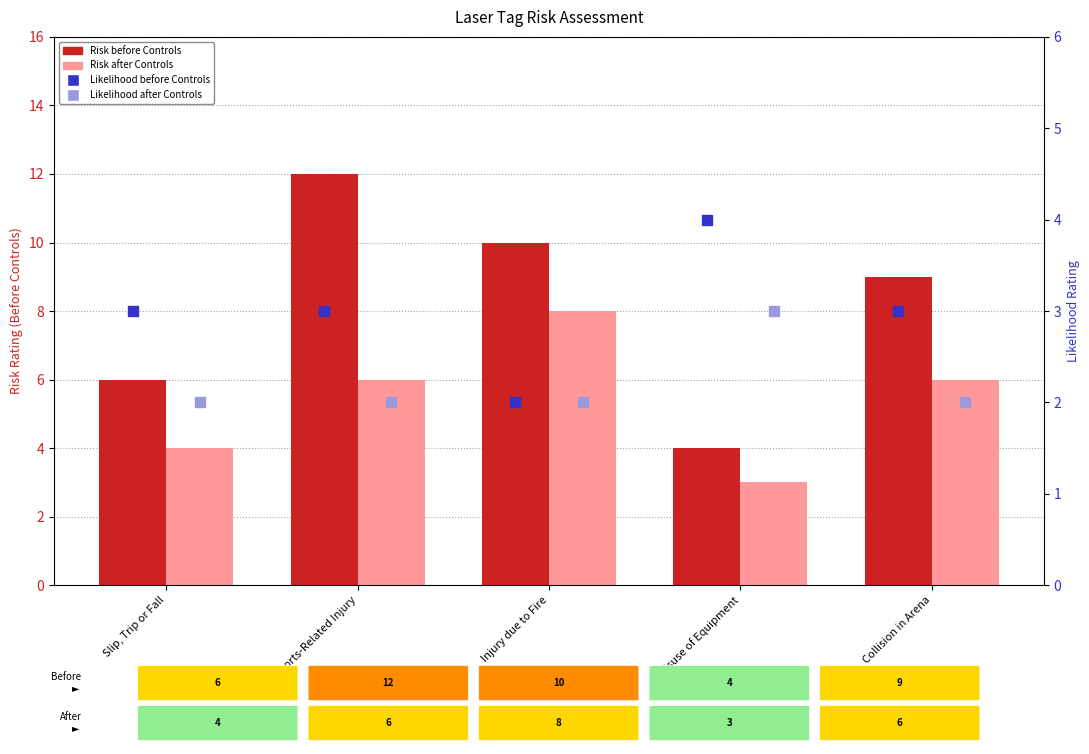

Which series reaches the maximum Y coordinate?

Risk before Controls